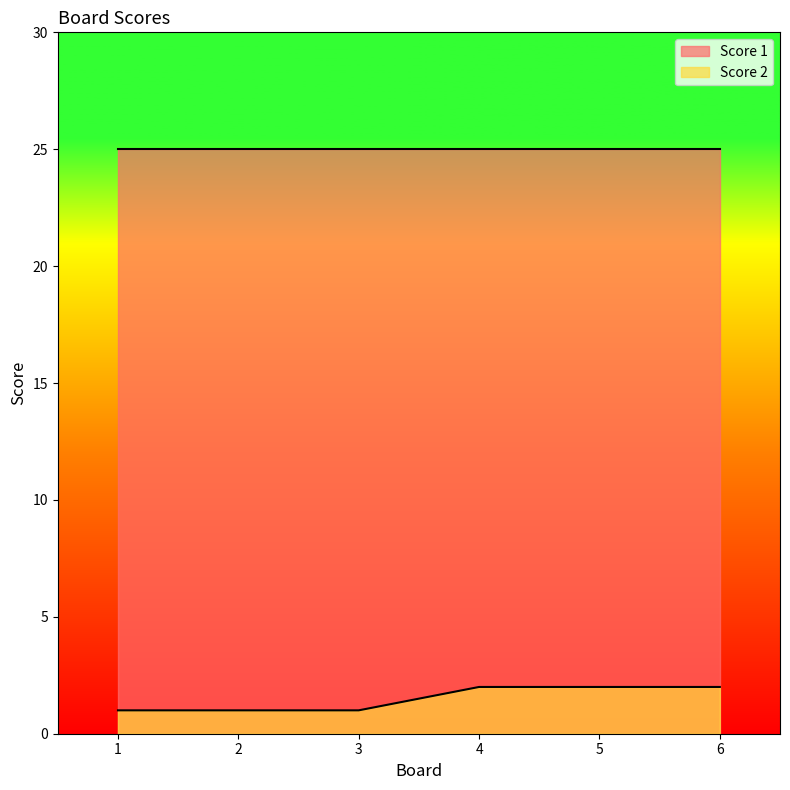

Rank the categories by value from highest to lowest.

4, 5, 6, 1, 2, 3